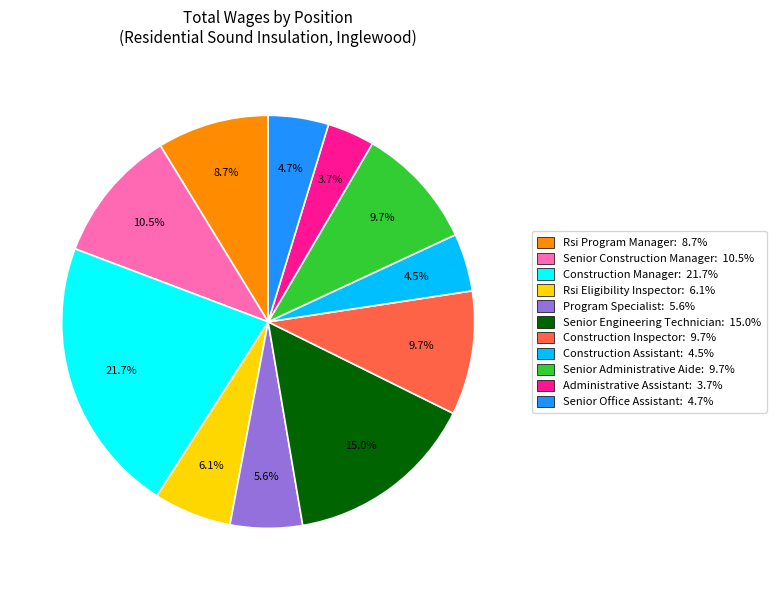

To the nearest percent, what is the average slice percentage?

9%